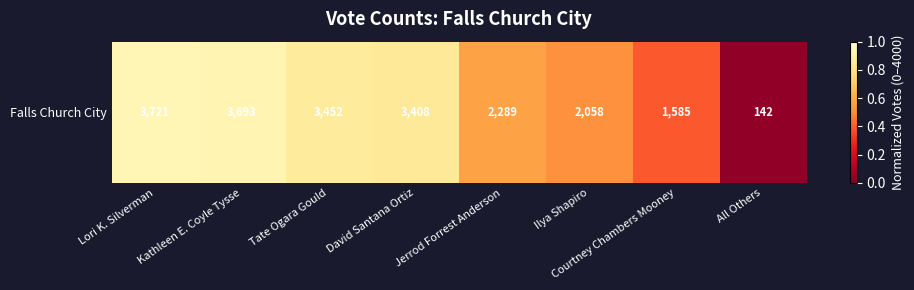

At which label is the value closest to 0?

All Others